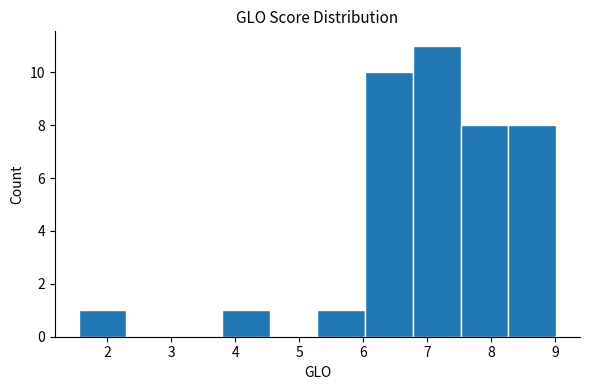

Over which range of the x-axis is the bar tallest?

6.8 to 7.5